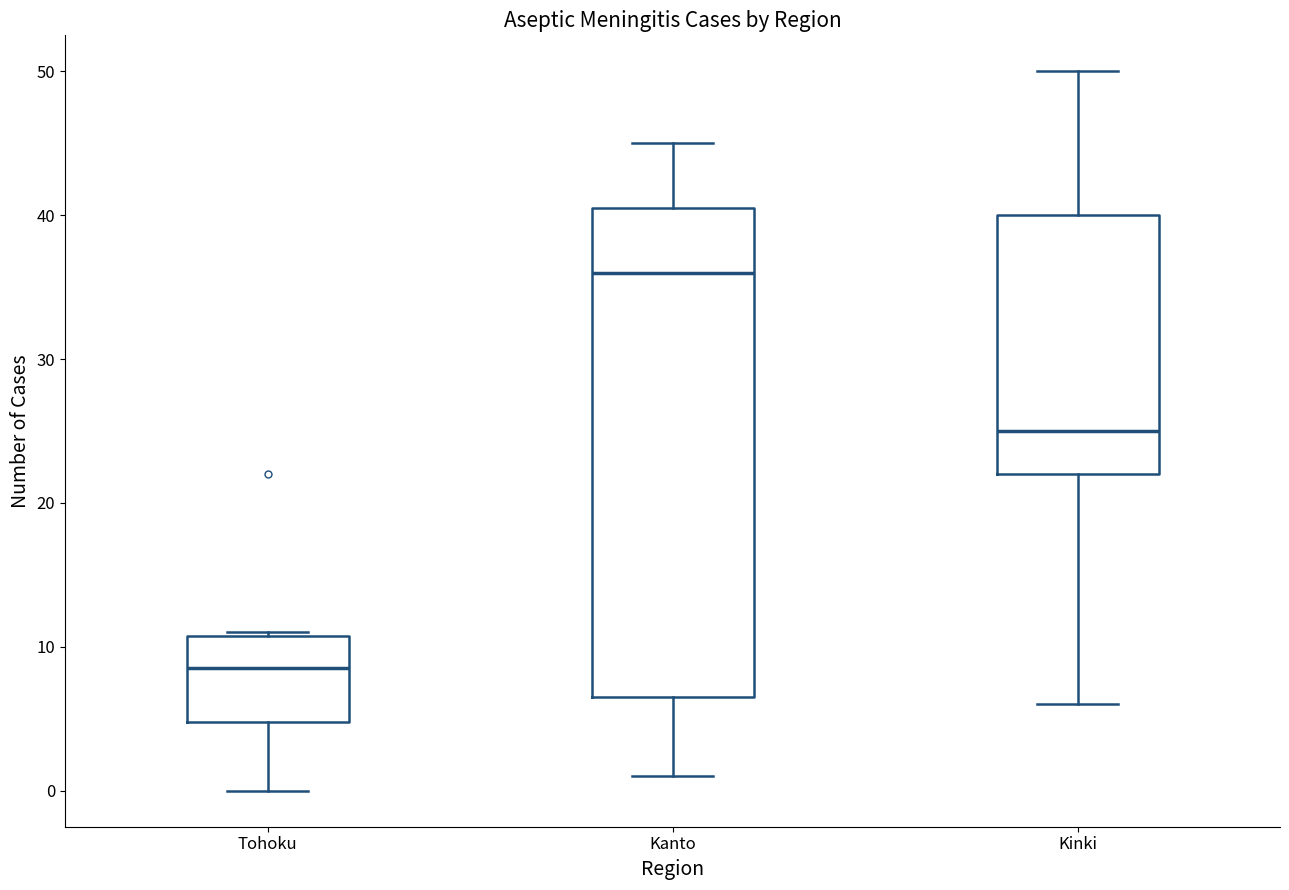

Reading left to right, transcribe this box plot: for each box, give where its median line is, the range the box spans, and where its two whiskers end, as read against the y-axis. The values are not printed on the chart, so give them approximately, as read against the axis.

Tohoku: median 9, box 5 to 11, whiskers 0 to 11
Kanto: median 36, box 7 to 41, whiskers 1 to 45
Kinki: median 25, box 22 to 40, whiskers 6 to 50